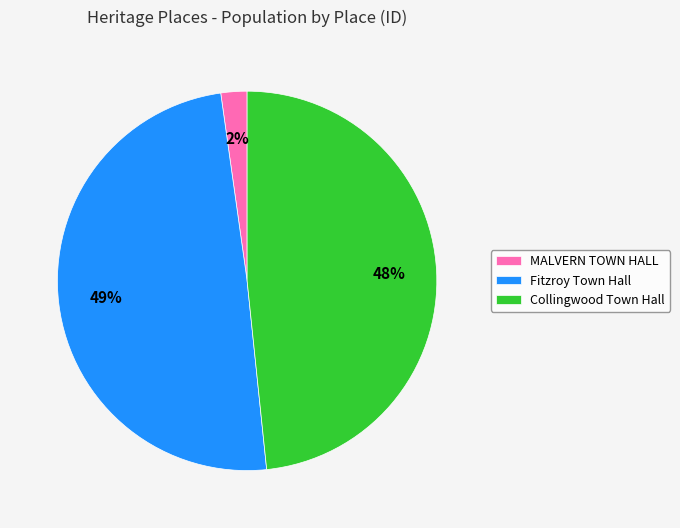

Is the sum of MALVERN TOWN HALL and Collingwood Town Hall greater than half?

Yes